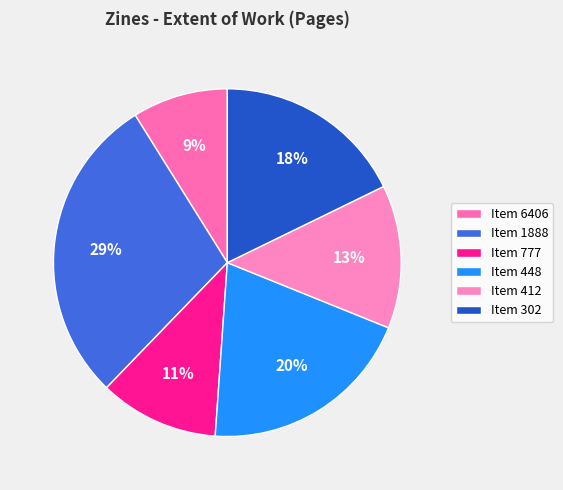

What is the largest slice in the pie chart?

Item 1888